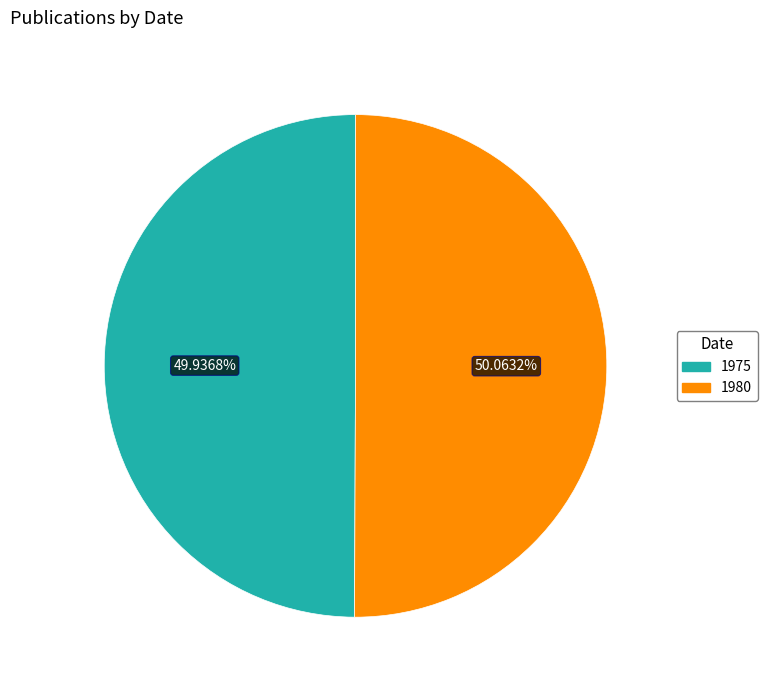

Does any single category account for the majority?

Yes